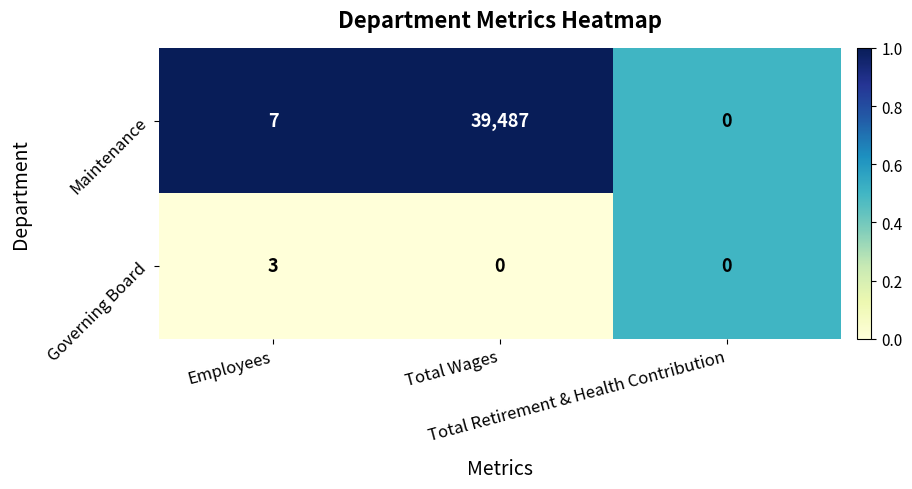

Which category has the highest value across all series?

Total Wages